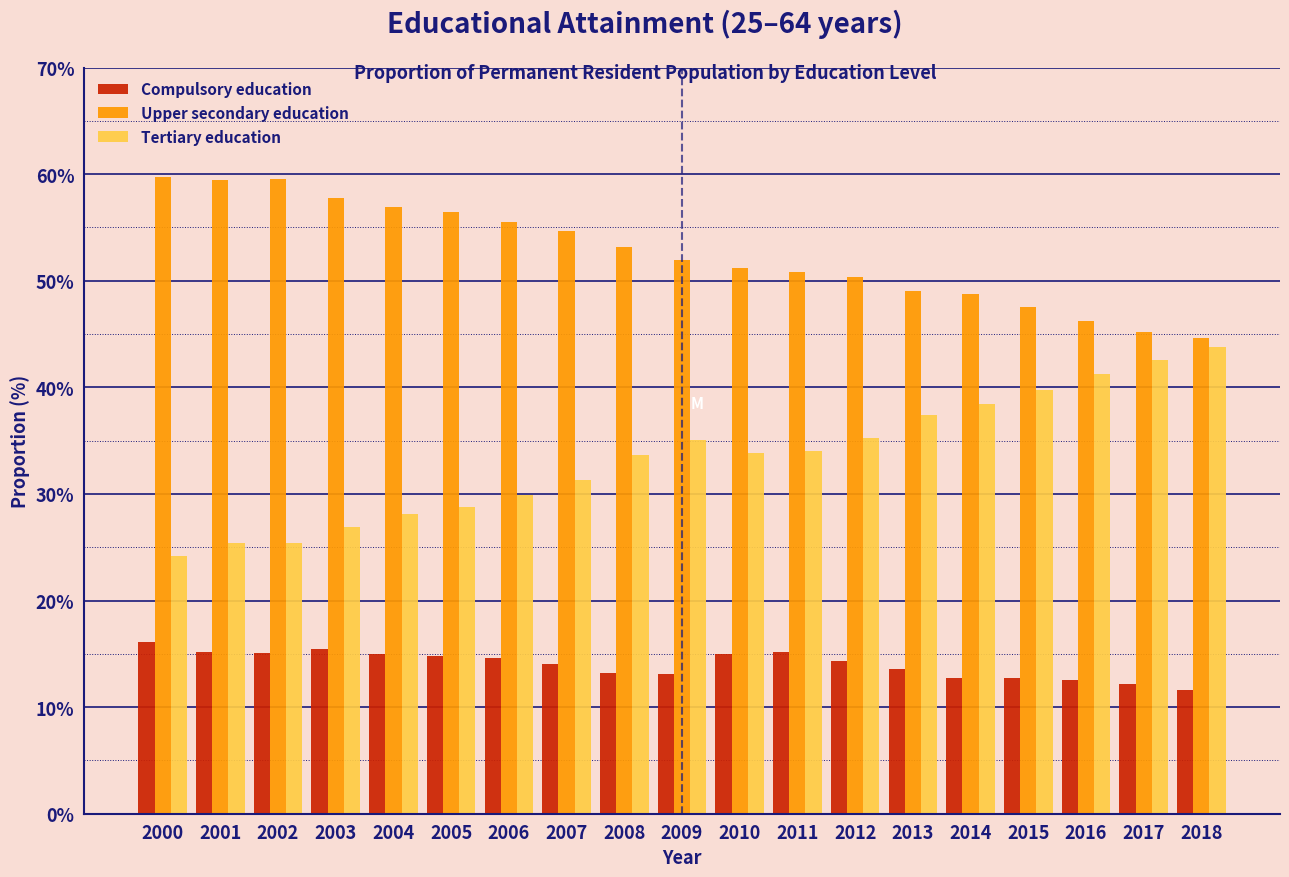

The value of Compulsory education at 2008 is 13.2. True or false?

True